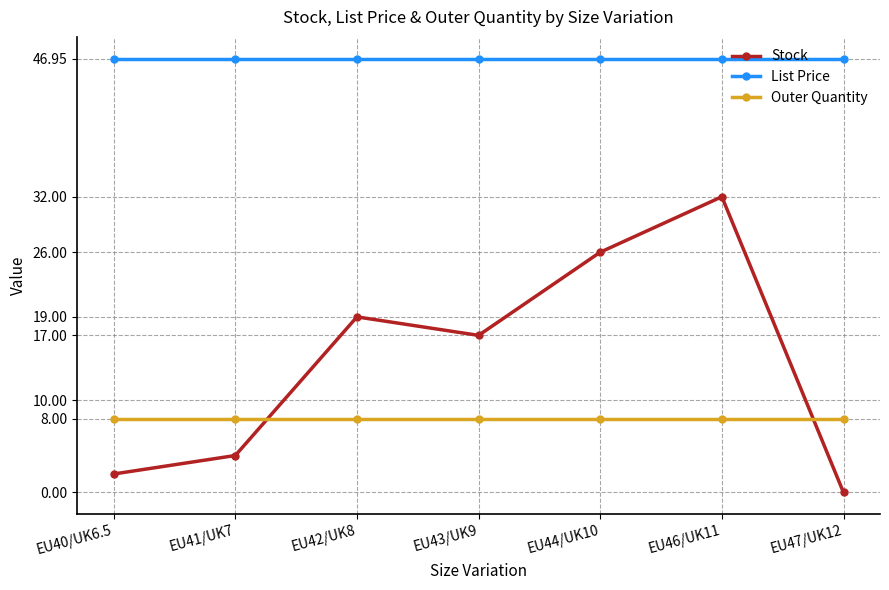

Which series changed the most between EU40/UK6.5 and EU44/UK10?

Stock